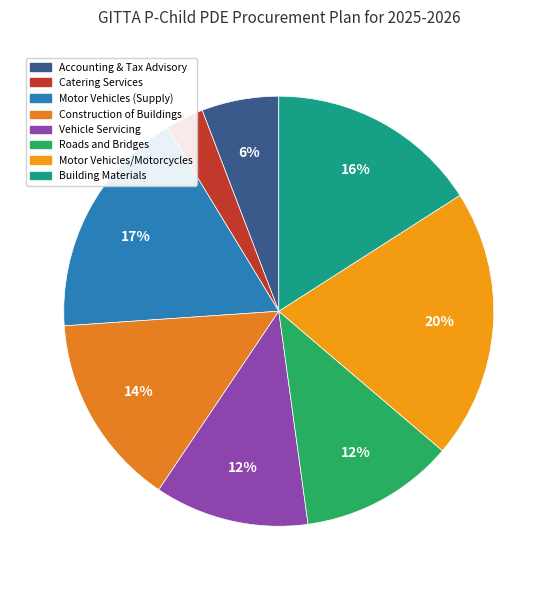

Which slice is the largest?

Motor Vehicles/Motorcycles